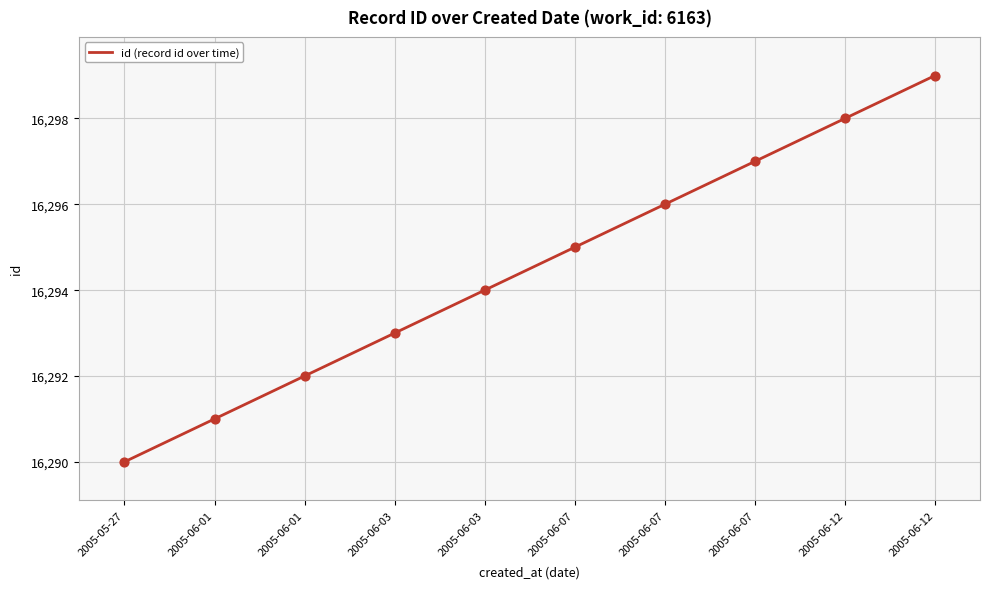

What is the change in value from 2005-05-27 to 2005-06-03?

+3